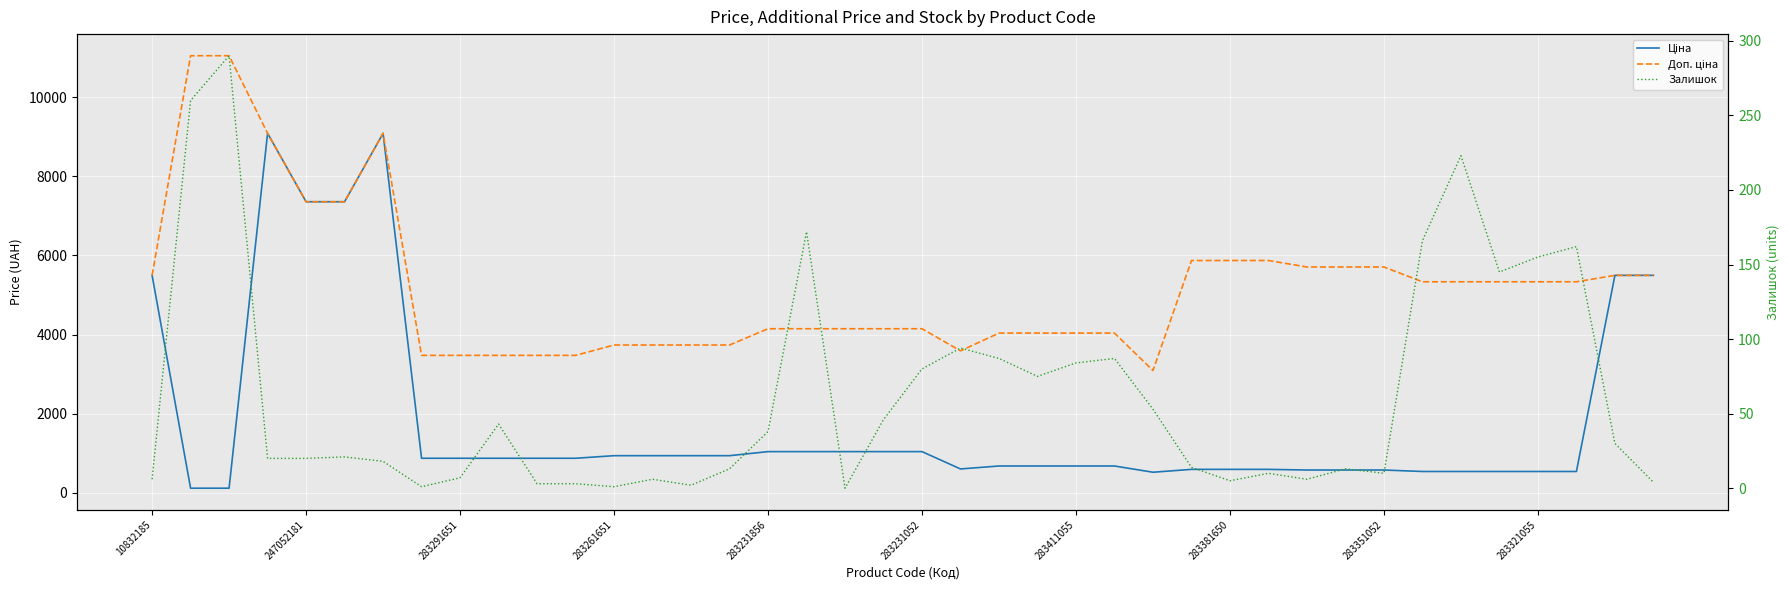

True or false: Доп. ціна and Залишок intersect in this chart.

False